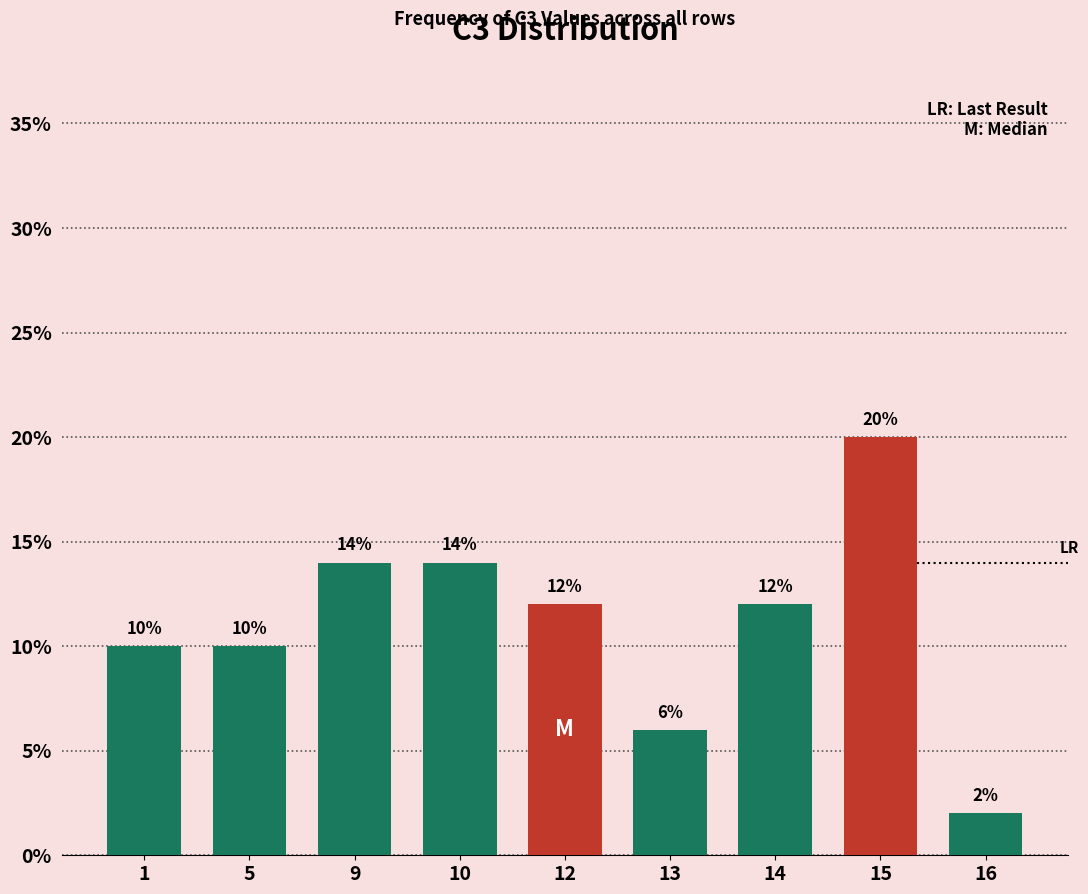

Reading right to left, extract all data points from this chart.

2.0	20.0	12.0	6.0	12.0	14.0	14.0	10.0	10.0